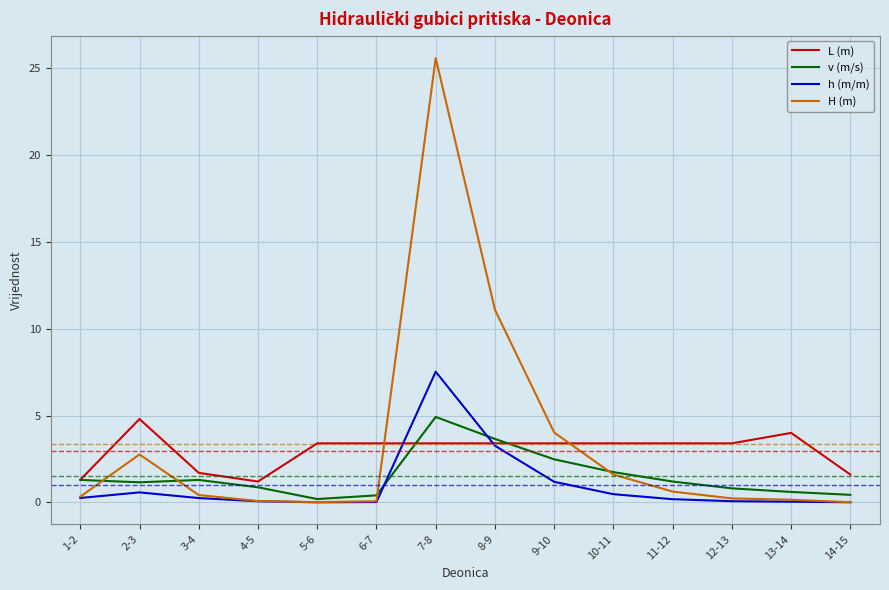

What is the greatest value displayed?

25.6